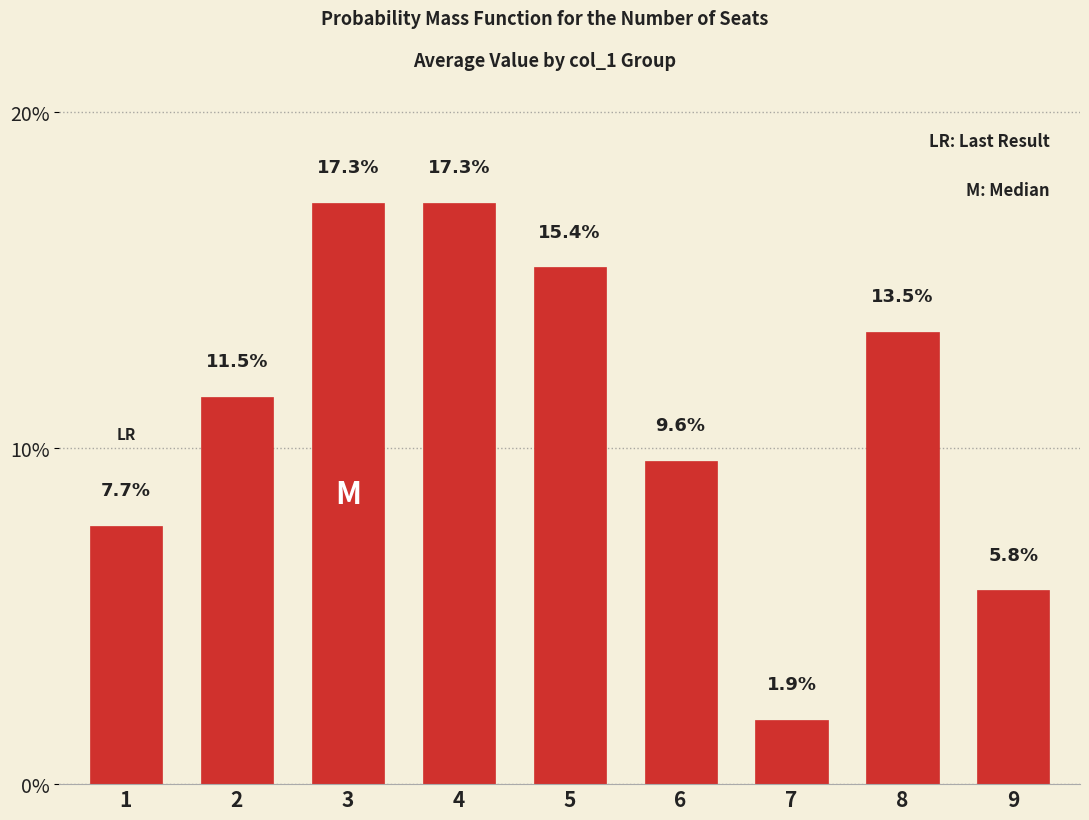

Which label corresponds to the smallest value in the chart?

7